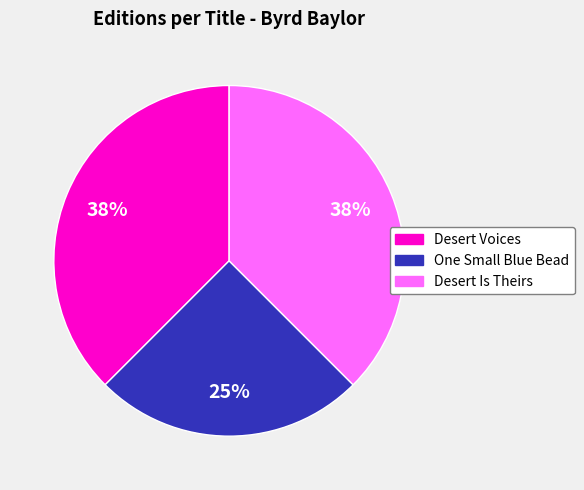

To the nearest percent, what is the average slice percentage?

33%